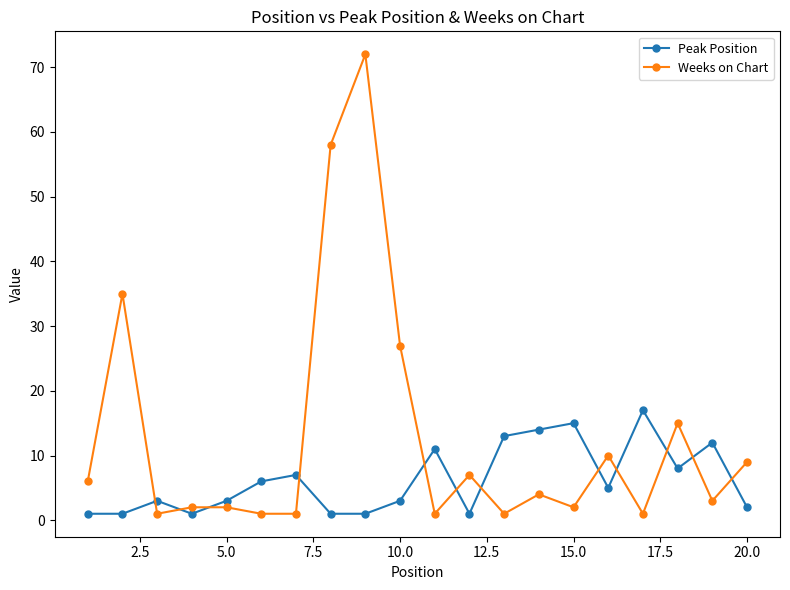

What is the difference between the maximum and minimum values in the Peak Position series?

16